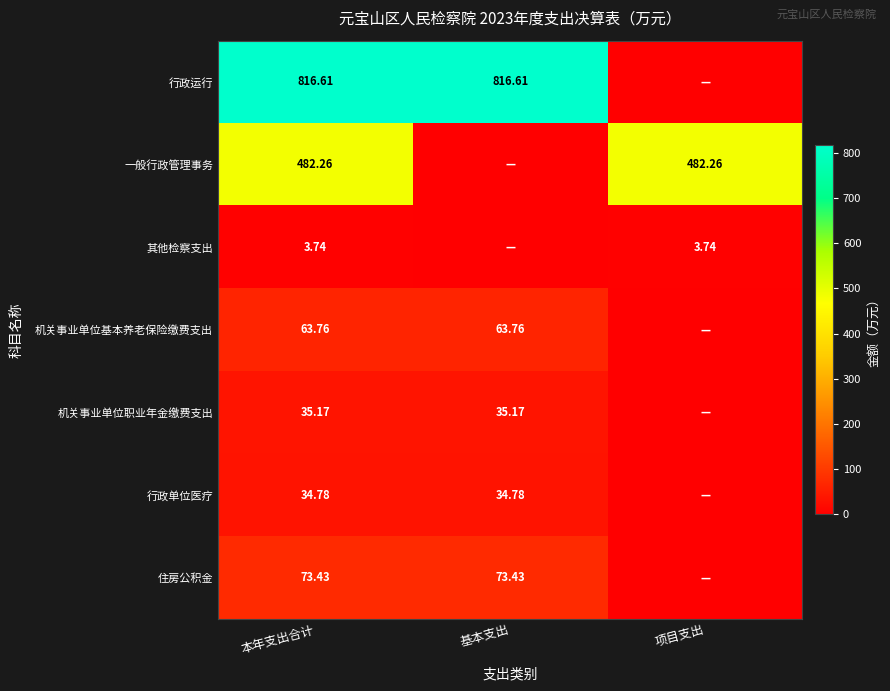

What is the difference between the 行政运行 values at 本年支出合计 and 项目支出?

816.6